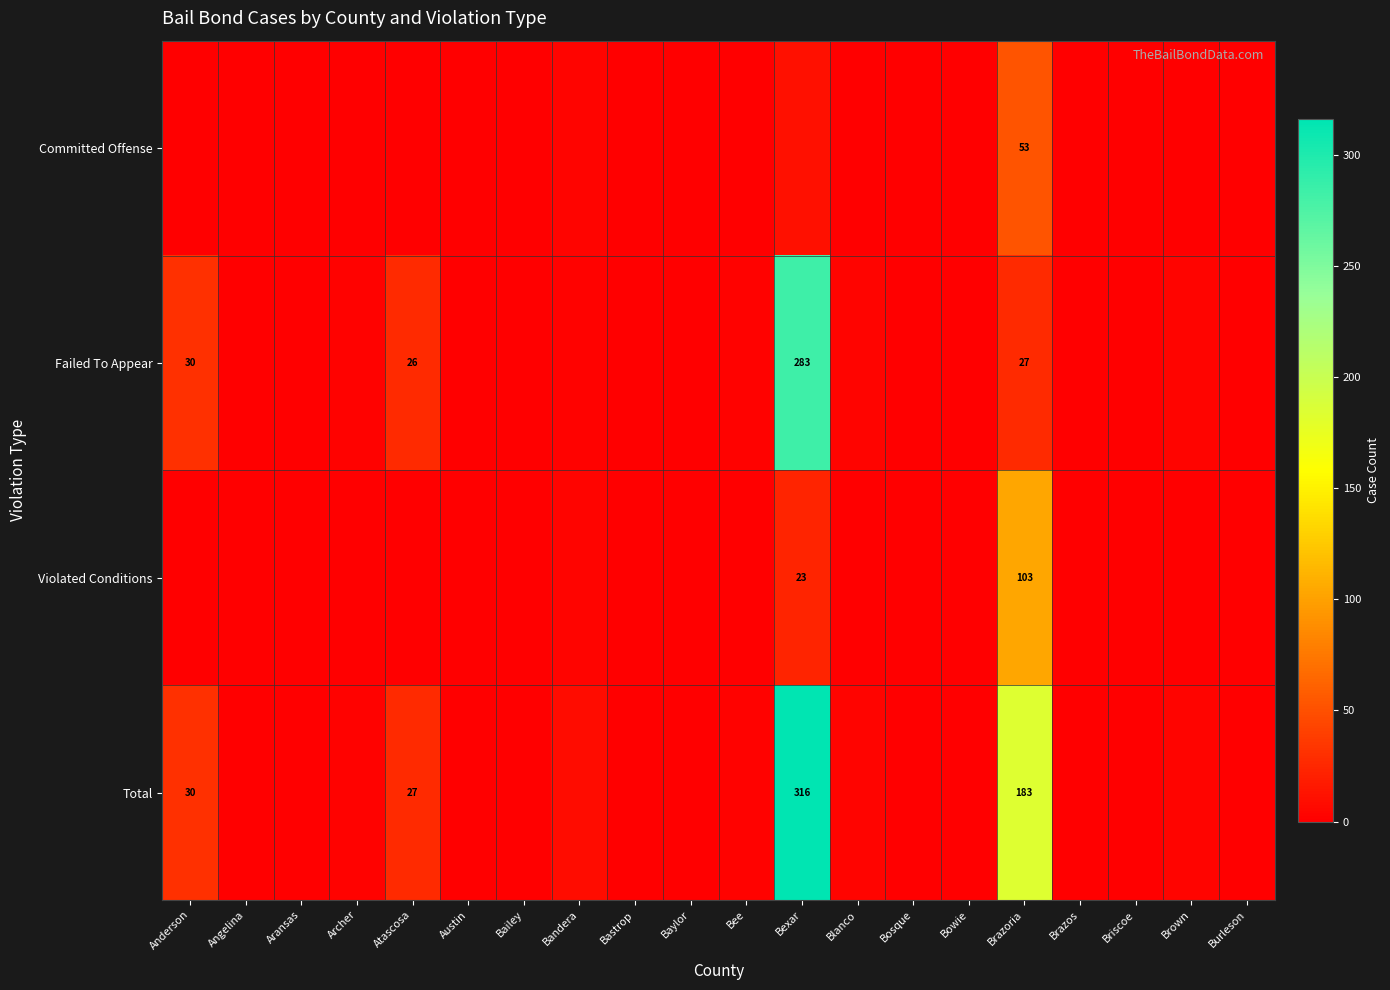

At which category is the sum across all series the highest?

Bexar